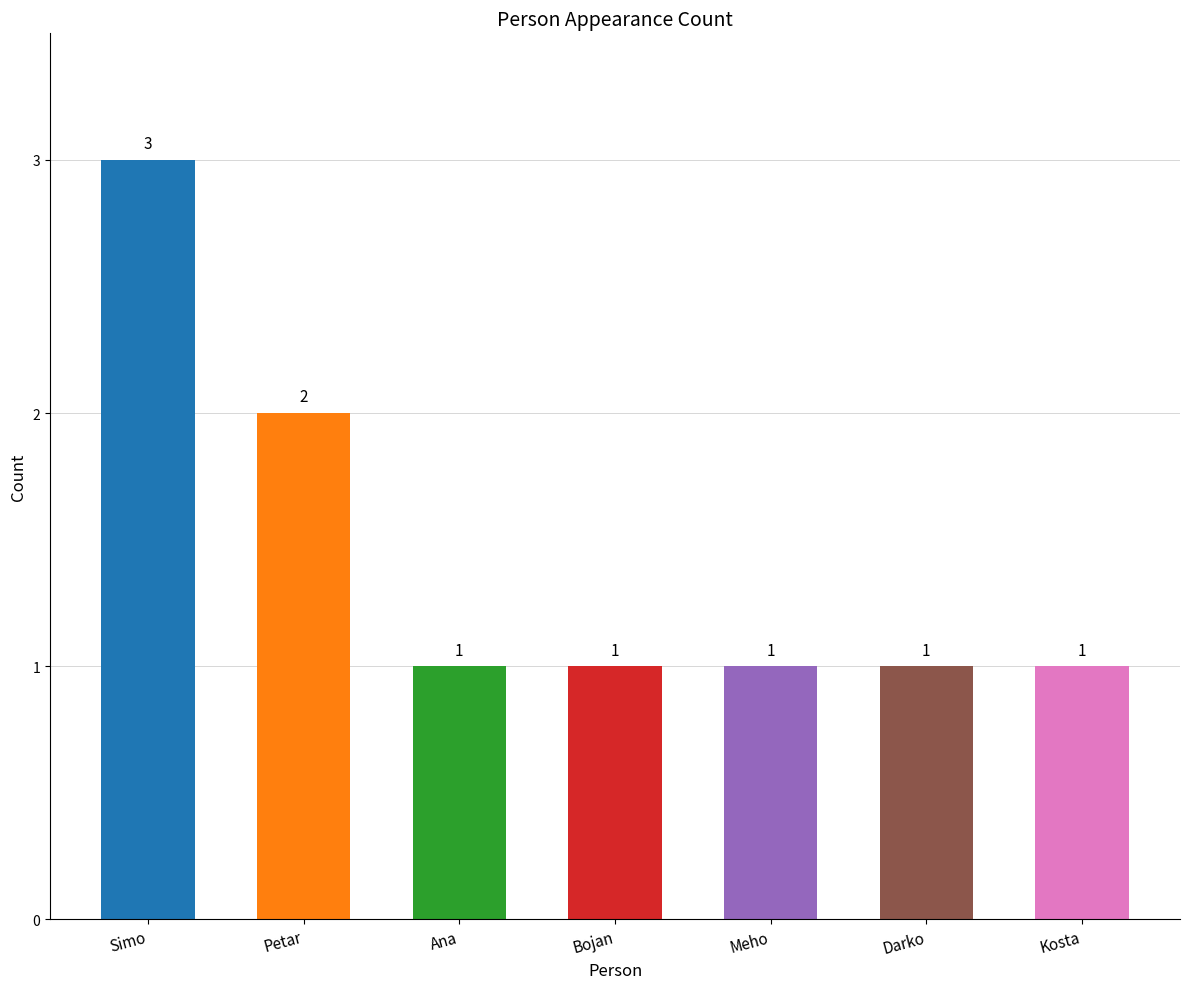

Reading right to left, extract all data points from this chart.

Kosta=1	Darko=1	Meho=1	Bojan=1	Ana=1	Petar=2	Simo=3